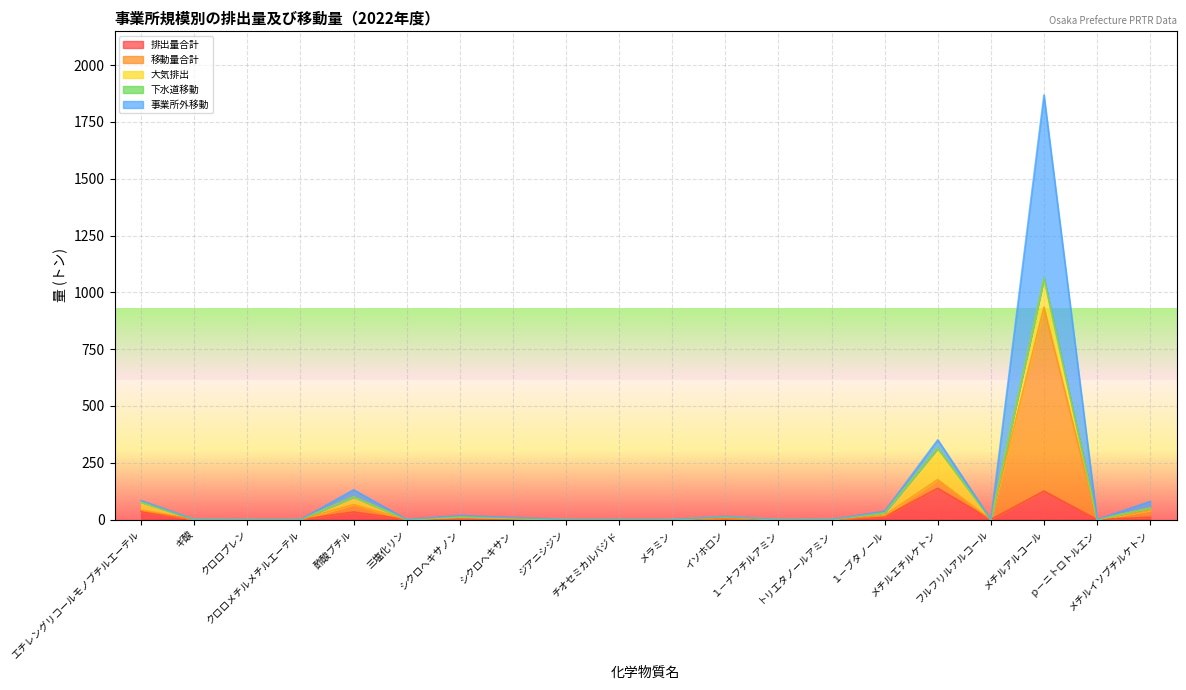

Which label corresponds to the largest value in the chart?

メチルアルコール